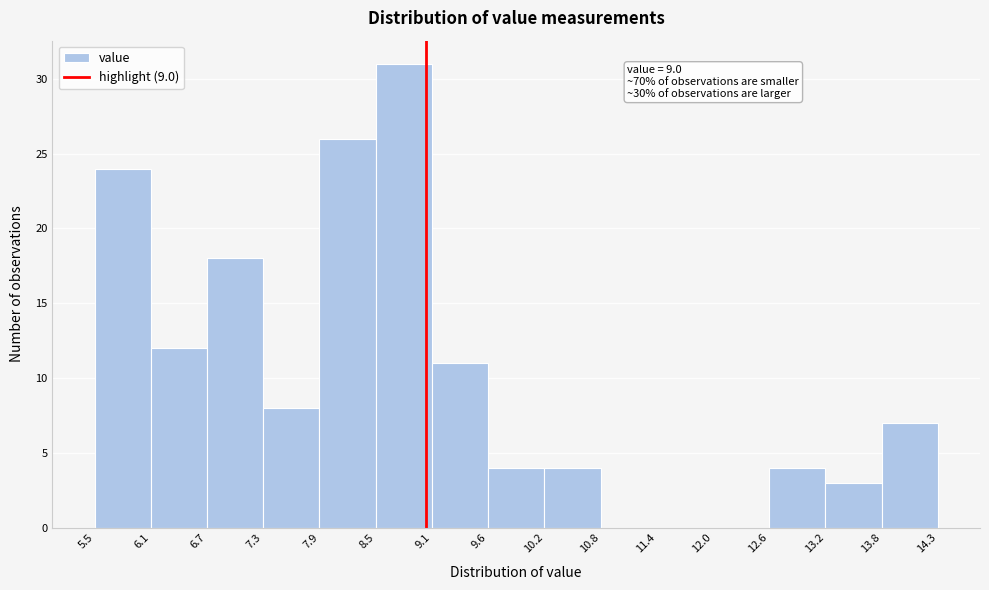

Which range on the x-axis has the tallest bar?

8.5 to 9.1